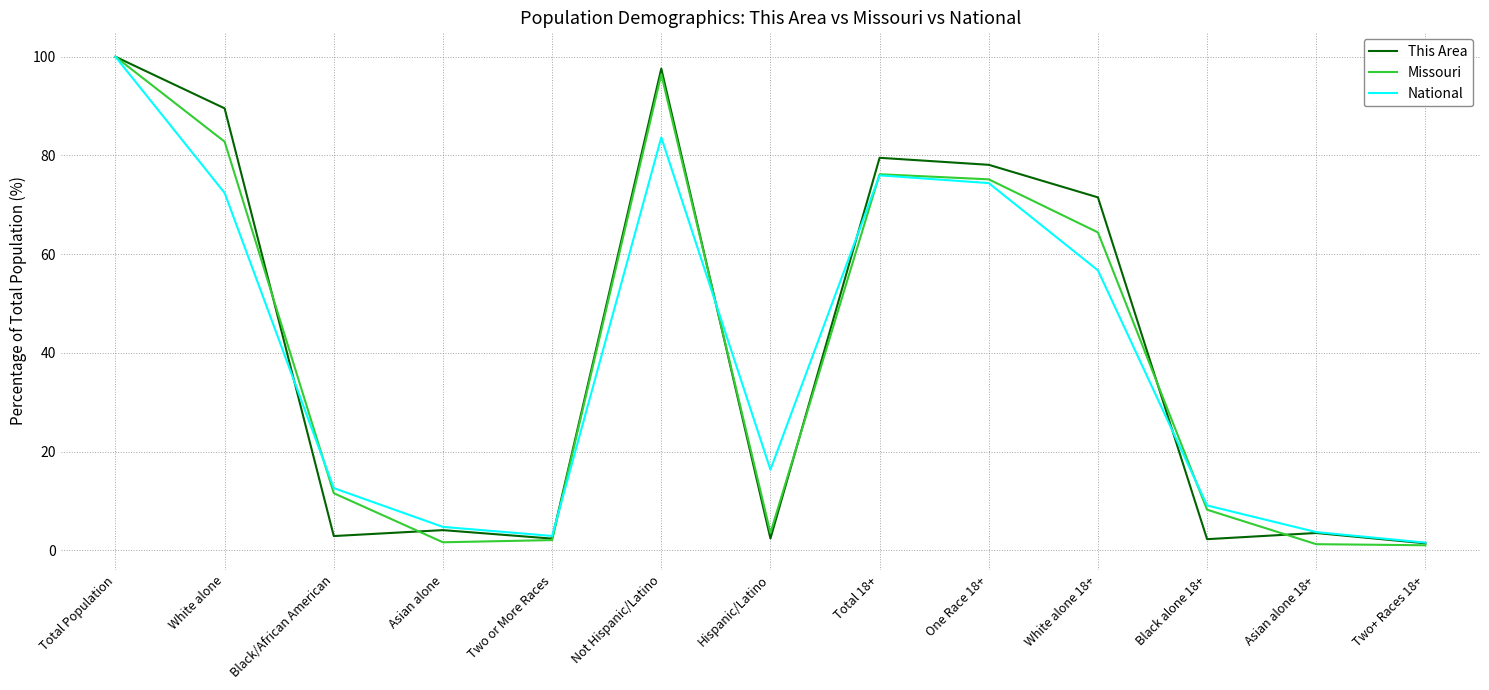

At which label does National reach its peak?

Total Population